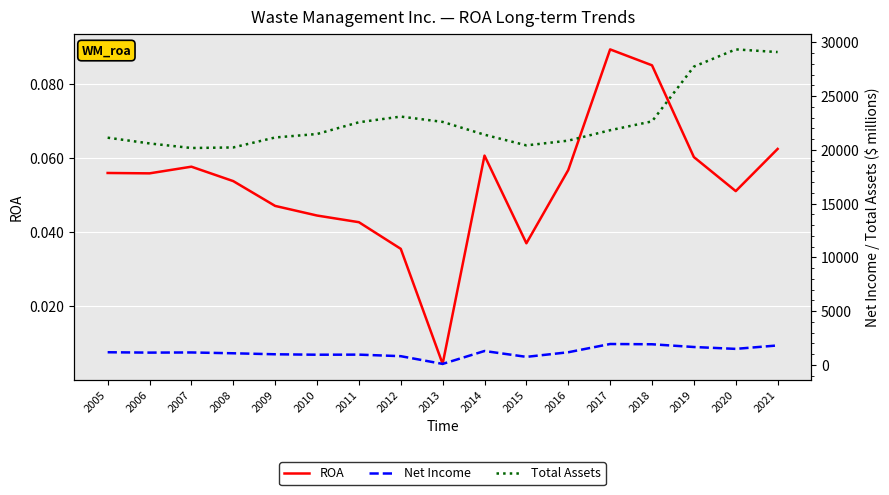

True or false: Net Income has more than 1 points higher than both neighbors.

True